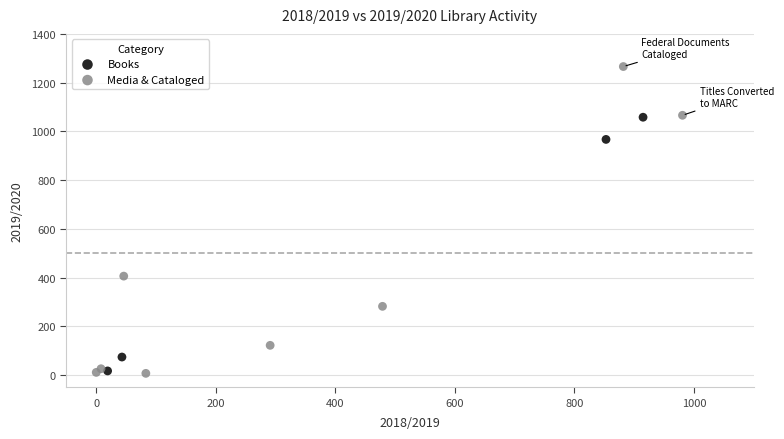

Which series reaches the maximum Y coordinate?

Media & Cataloged